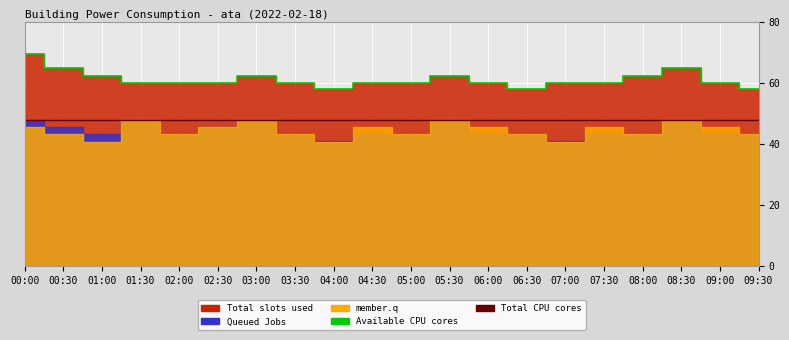

Which series has the largest range (max minus min)?

Available CPU cores